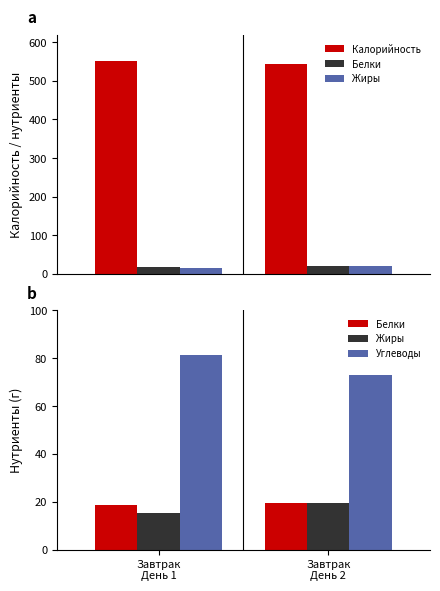

The value of Углеводы at Завтрак
День 1 is 81.3. True or false?

True